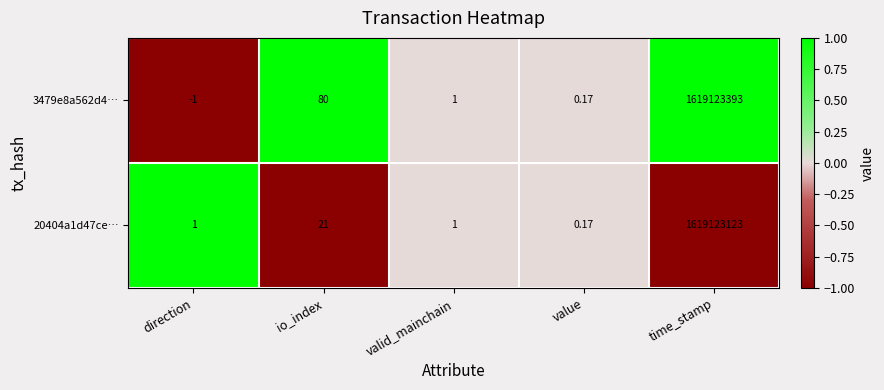

How many data points in 20404a1d47ce… are less than 1?

1